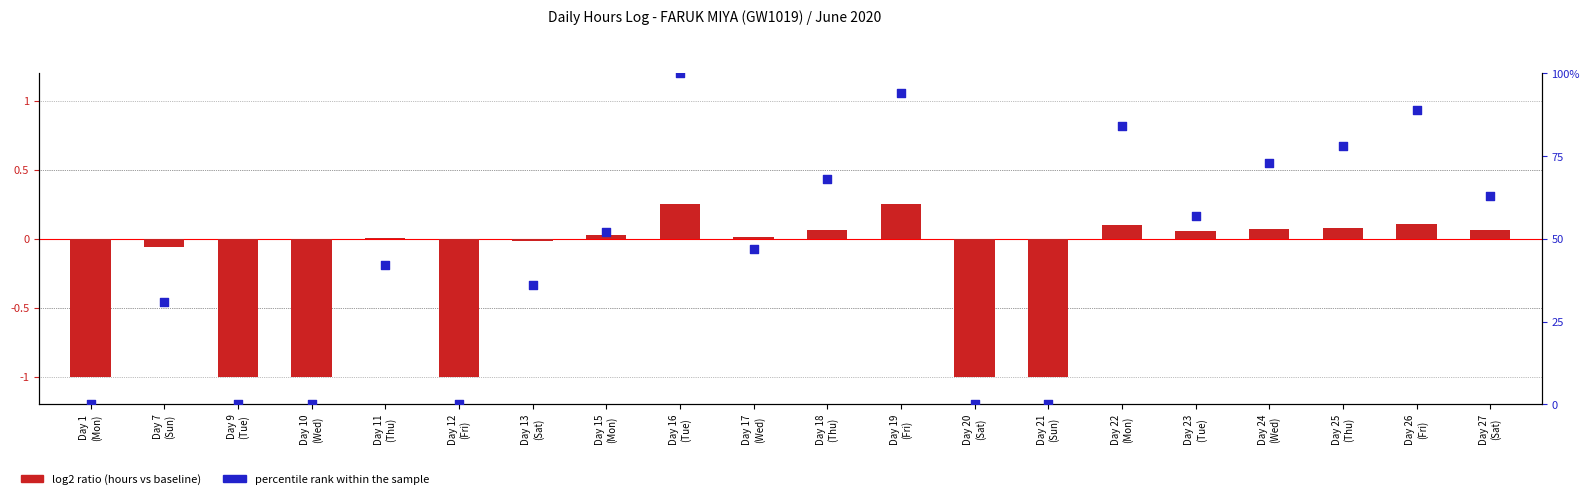

Which series has the largest Y range (max minus min)?

percentile rank within the sample